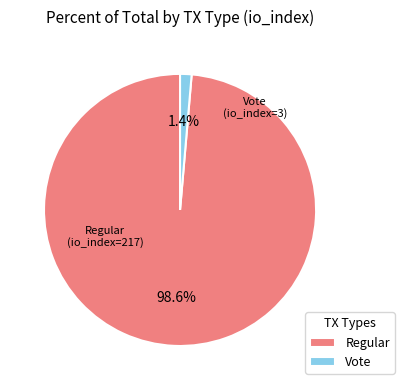

To the nearest percent, what is the difference between the largest and smallest slice percentages?

97%